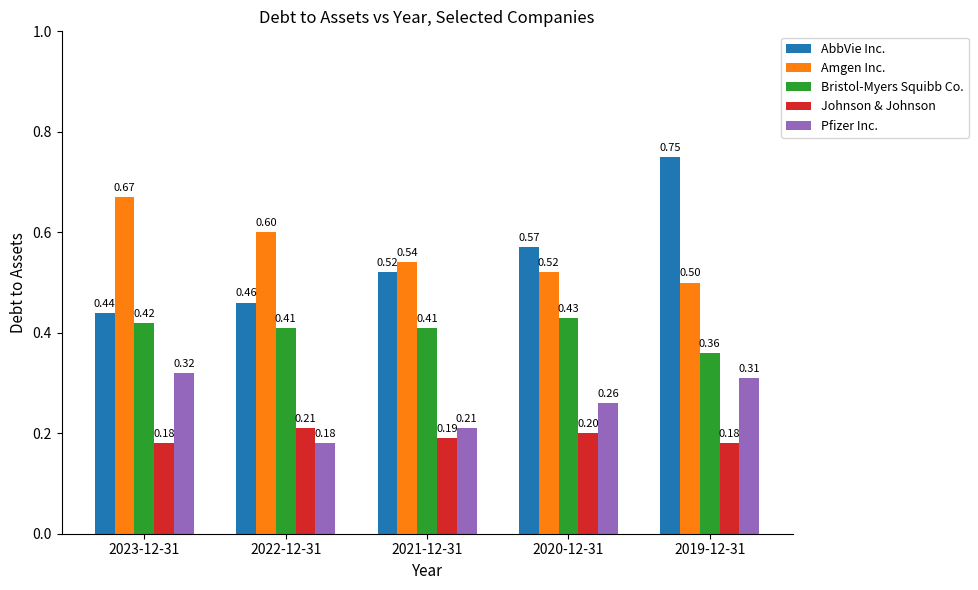

What are all the series names shown in the legend?

AbbVie Inc., Amgen Inc., Bristol-Myers Squibb Co., Johnson & Johnson, Pfizer Inc.